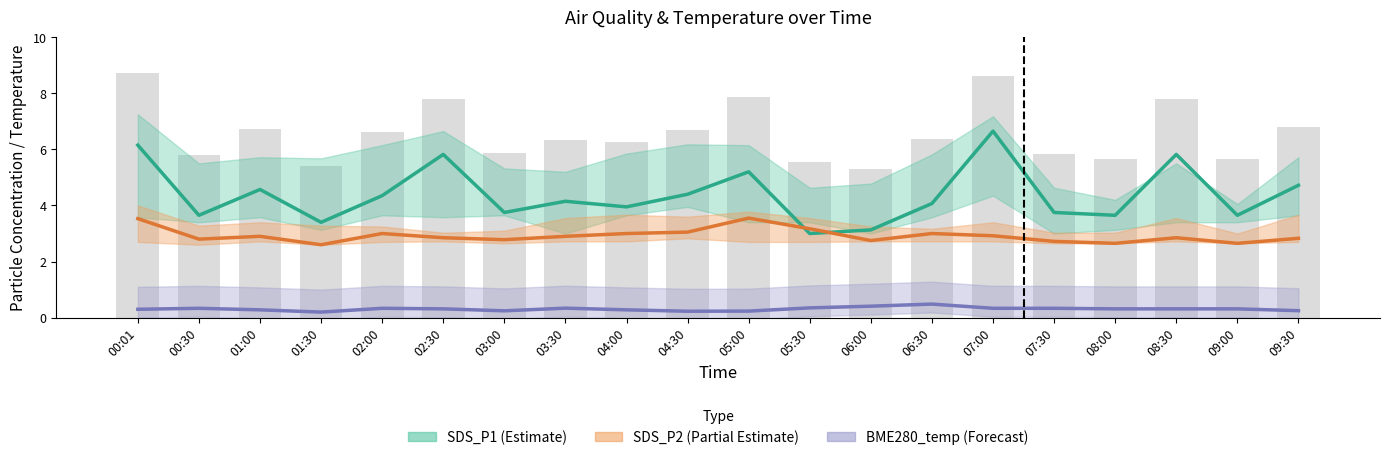

Is it true that SDS_P1 (Estimate) equals 9.3 at 02:30?

False